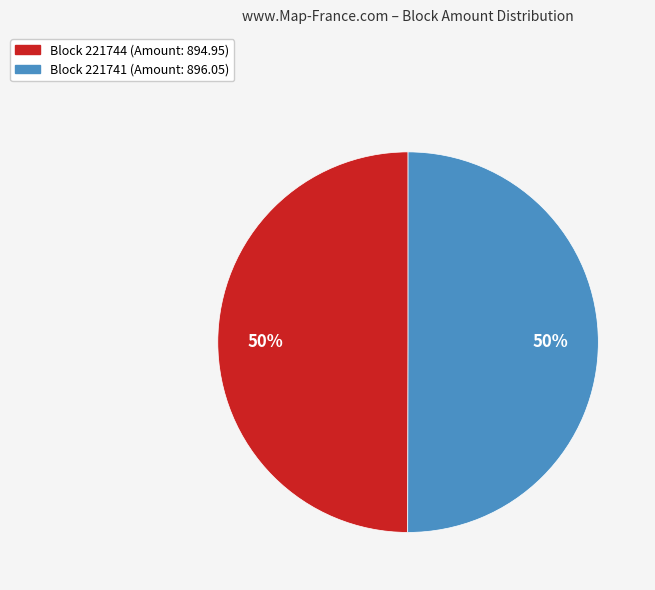

To the nearest percent, what is the average slice percentage?

50%